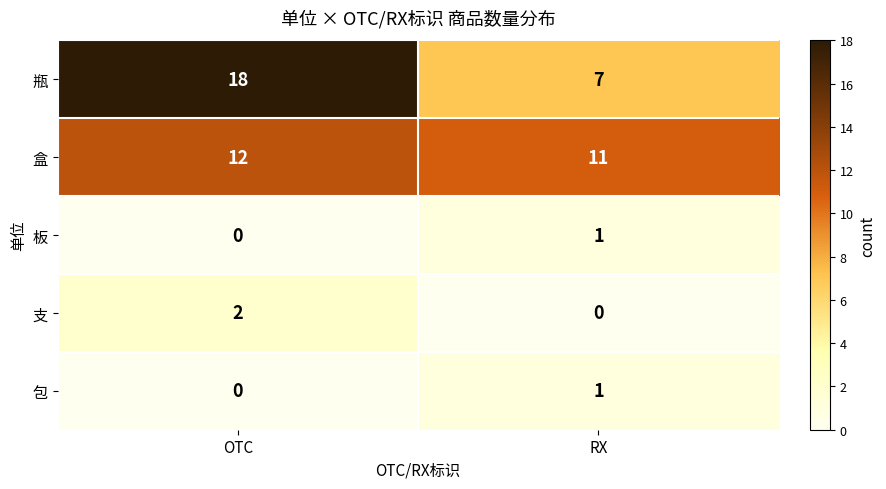

List the labels in order of 板 value, largest first.

RX, OTC